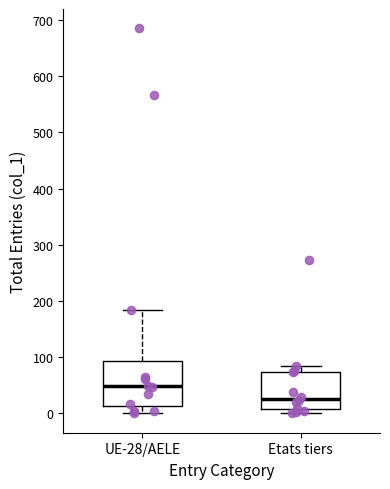

Reading left to right, read every box against the y-axis: the position of its median line, the range the box covers, and the ends of its whiskers. The values are not printed on the chart, so give them approximately, as read against the axis.

UE-28/AELE: median 50, box 10 to 90, whiskers 0 to 180
Etats tiers: median 30, box 10 to 70, whiskers 0 to 90